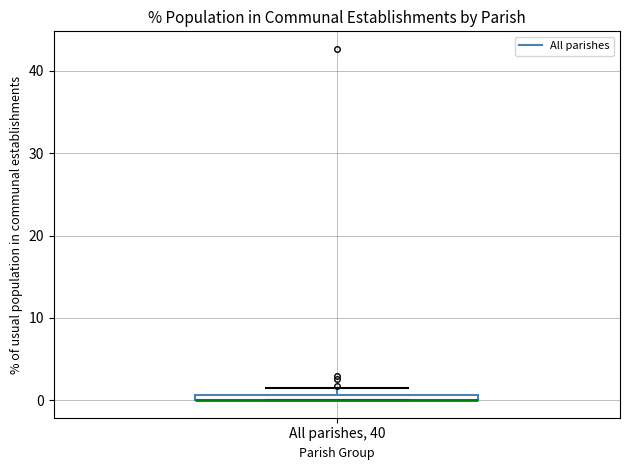

Where is the upper edge of the box for All parishes, 40 on the y-axis? The values are not printed on the chart, so give them approximately, as read against the axis.

1